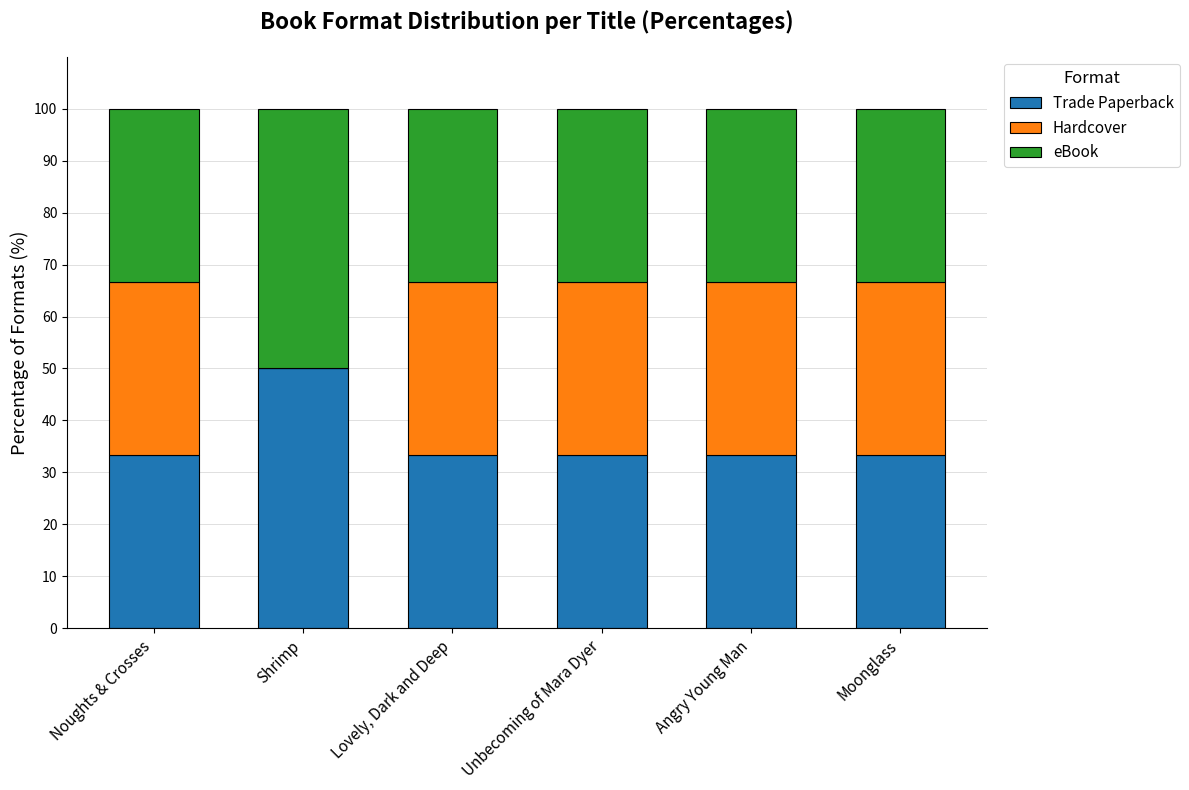

How many distinct data groups are displayed?

3